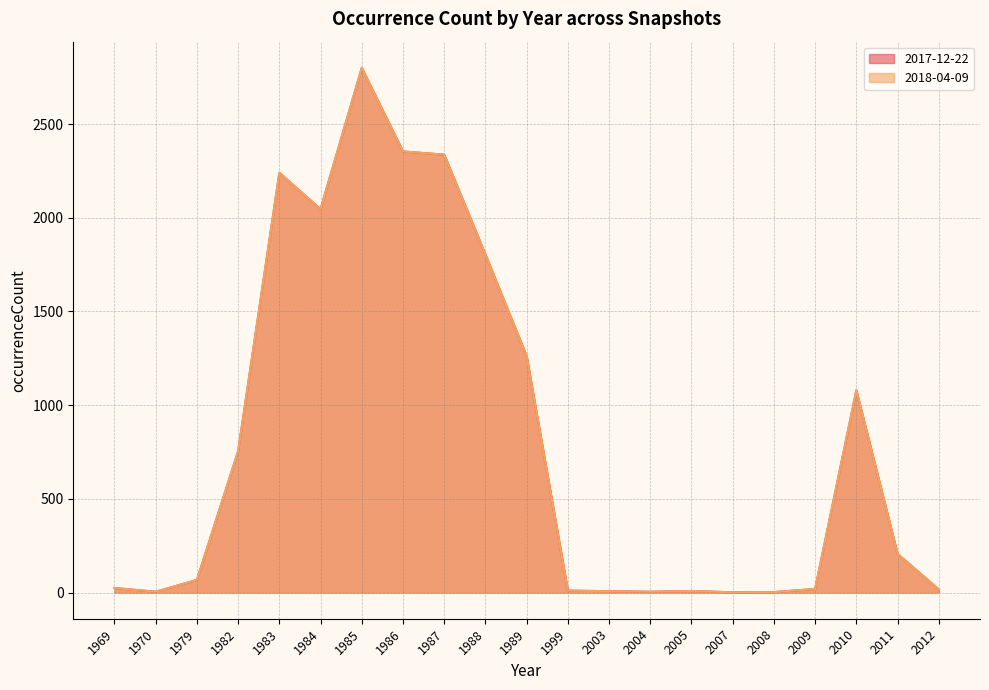

Is it true that 2017-12-22 equals 0 at 2007?

False